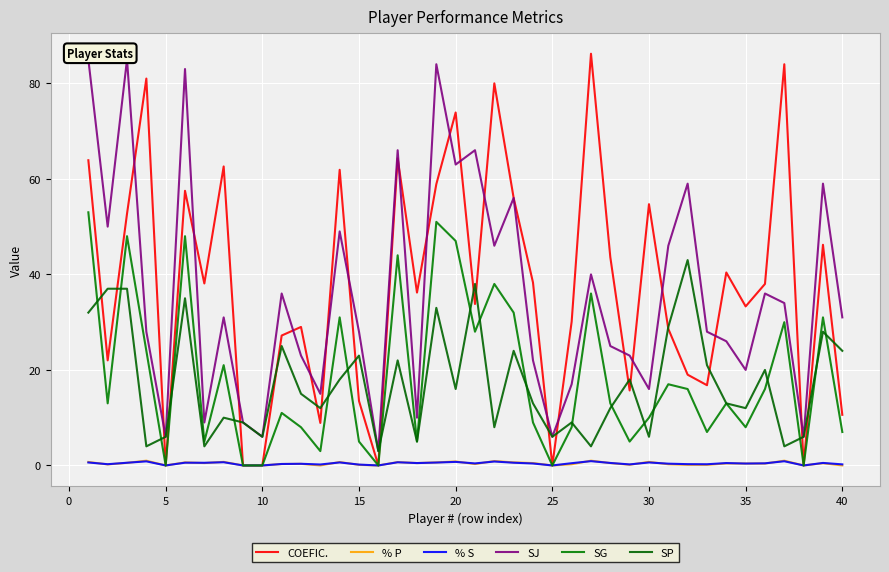

True or false: SG and SJ intersect in this chart.

False